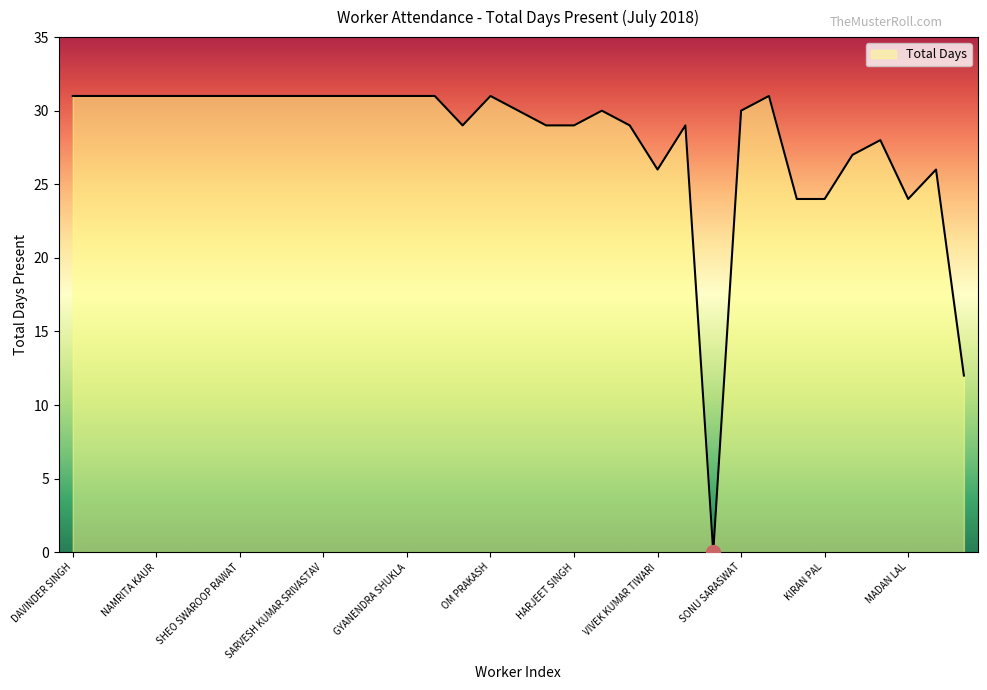

Reading right to left, what are all the values shown in this chart?

MUNNU KUMAR RAY=12	RAM YATAN HAZARI=26	MADAN LAL=24	VIJAY SINGH RAWAT=28	NANDAN SINGH=27	KIRAN PAL=24	ASHISH KUMAR=24	DHANANJAY=31	SONU SARASWAT=30	PARAMANAND RAWANI KAHAR=0	ABHISHEK KUMAR SINGH=29	VIVEK KUMAR TIWARI=26	HARISH BHATIA=29	SUNIL NATHANIEAL=30	HARJEET SINGH=29	MOHD. ASLAM=29	GIRJESH SINGH=30	OM PRAKASH=31	RAM SHANKAR=29	GANGA PRASAD=31	GYANENDRA SHUKLA=31	DHARAMVEER SINGH=31	VIKRAM SINGH=31	SARVESH KUMAR SRIVASTAV=31	DHARMENDRA KUMAR TIWARI=31	AVDHESH KUMAR=31	SHEO SWAROOP RAWAT=31	BALAK RAM=31	KULDEEP SINGH=31	NAMRITA KAUR=31	JAIDEV SINGH=31	ANIL KUMAR=31	DAVINDER SINGH=31